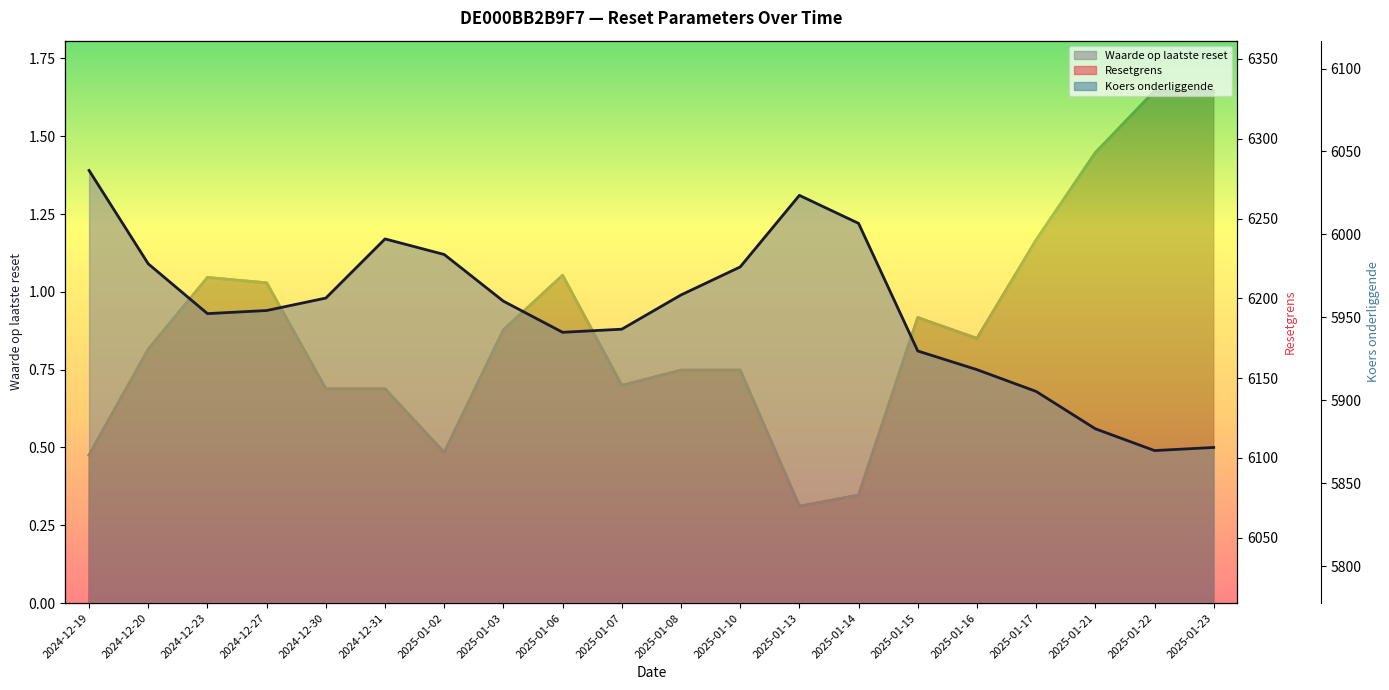

Between 2024-12-27 and 2024-12-31, which series saw the biggest shift?

Resetgrens